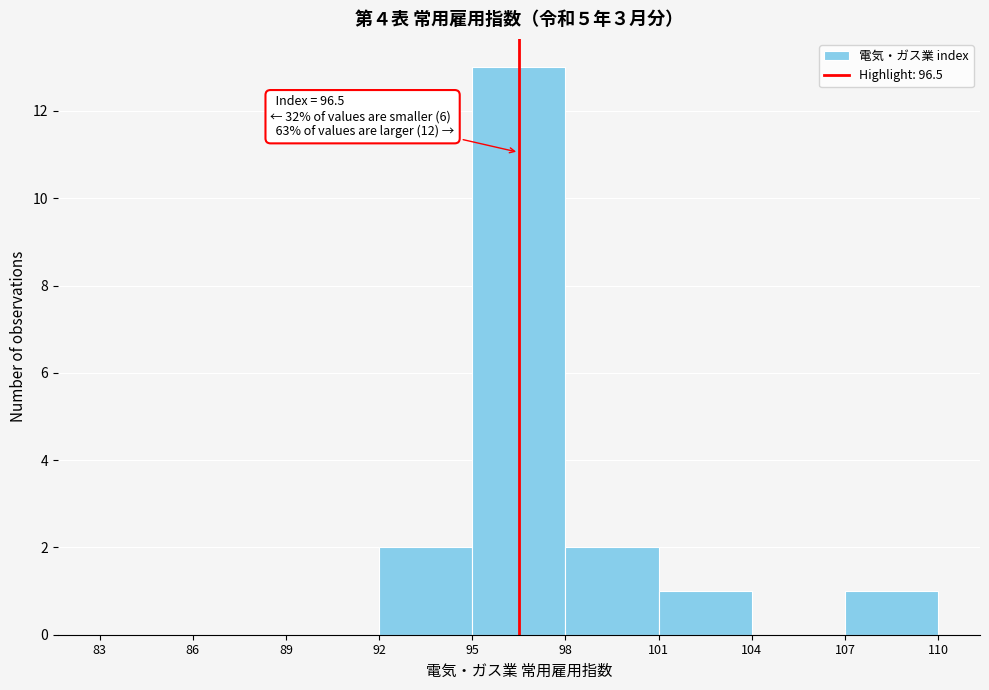

Over which range of the x-axis is the bar tallest?

95 to 98